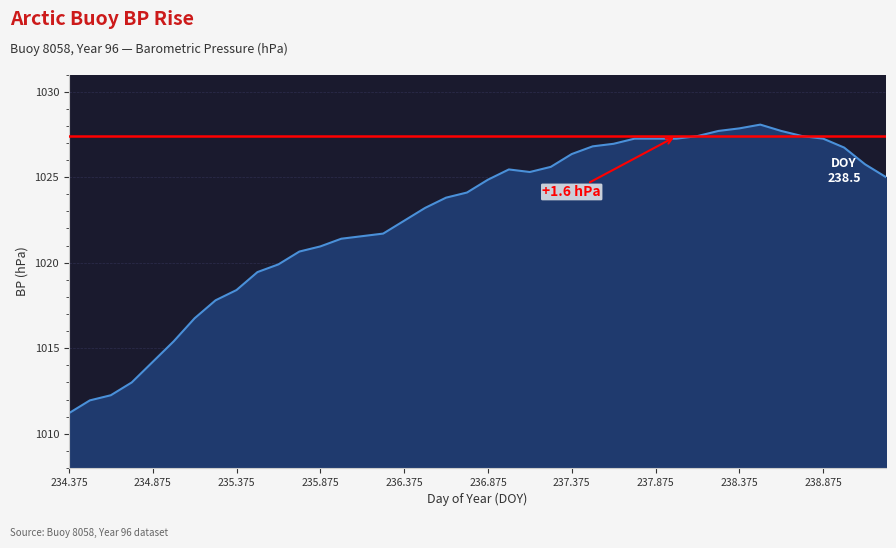

What is the greatest value displayed?

1028.1